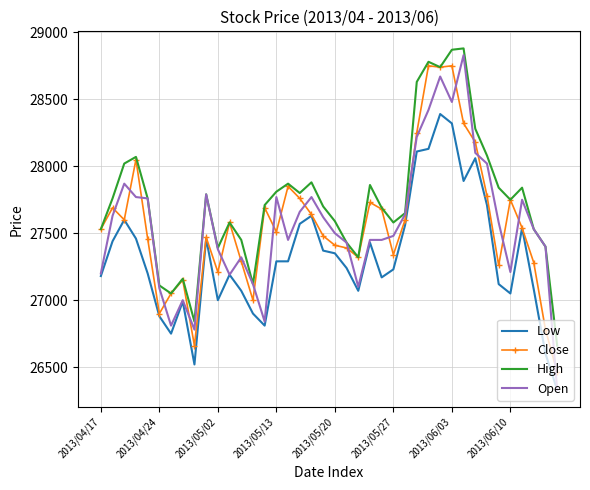

Which series has the largest total across all categories?

High